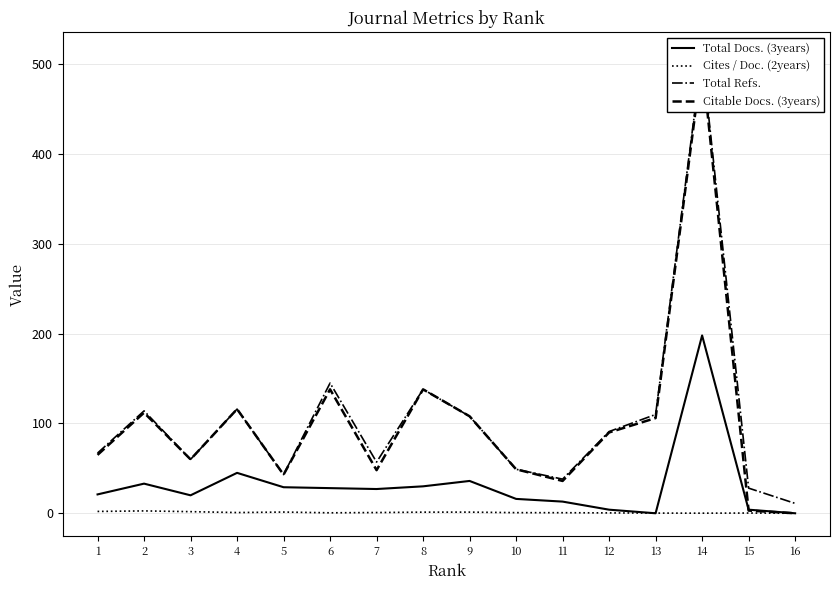

What is the value of the Citable Docs. (3years) point at the 9th from the left?

108.0